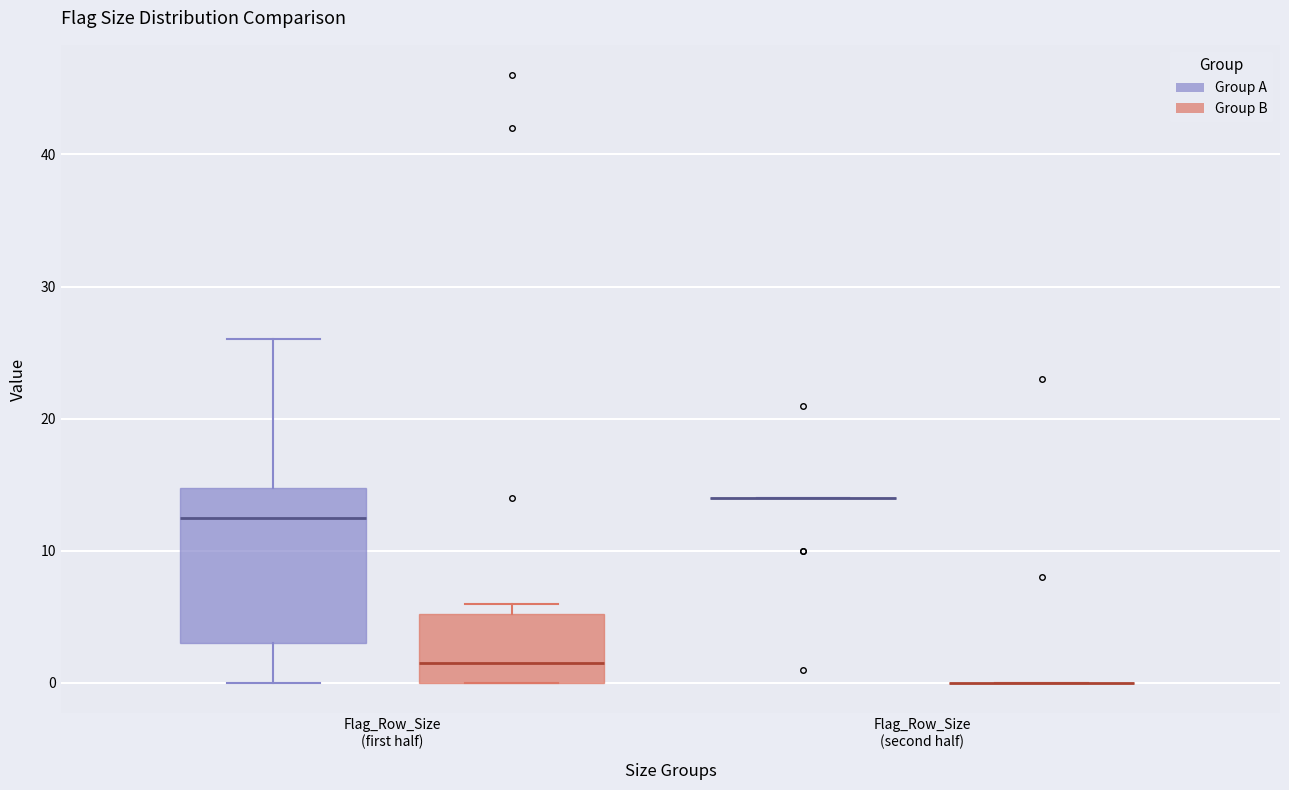

Reading left to right, read every box against the y-axis: the position of its median line, the range the box covers, and the ends of its whiskers. The values are not printed on the chart, so give them approximately, as read against the axis.

Flag_Row_Size (first half) (Group A): median 13, box 3 to 15, whiskers 0 to 26
Flag_Row_Size (first half) (Group B): median 2, box 0 to 5, whiskers 0 to 6
Flag_Row_Size (second half) (Group A): box collapsed to a line at 14, whiskers 14 to 14
Flag_Row_Size (second half) (Group B): box collapsed to a line at 0, whiskers 0 to 0